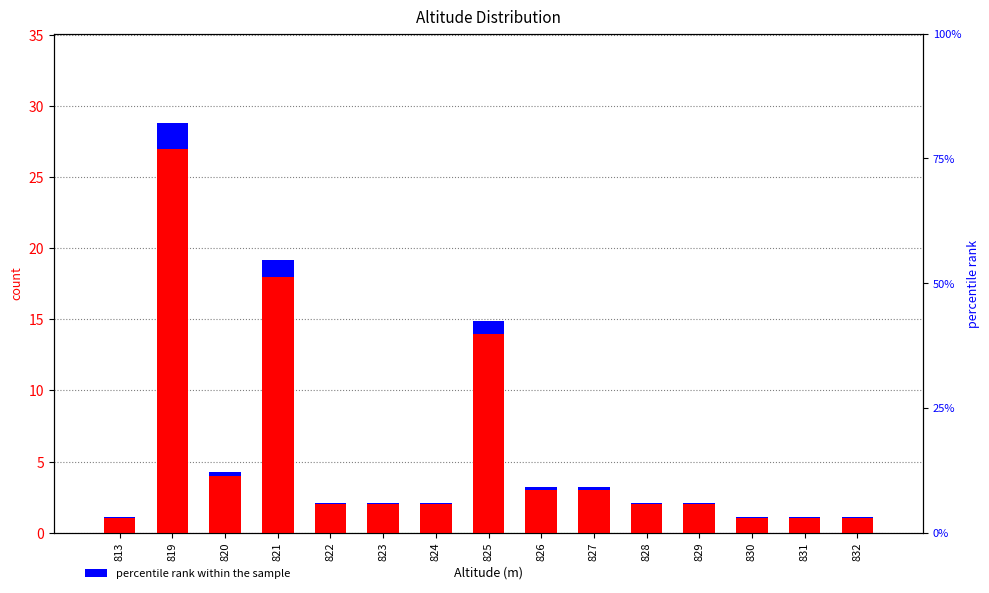

What is the maximum value shown in the chart?

27.0